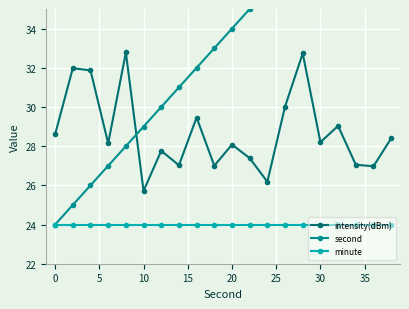

The value of intensity(dBm) at 10 is 34.9. True or false?

False